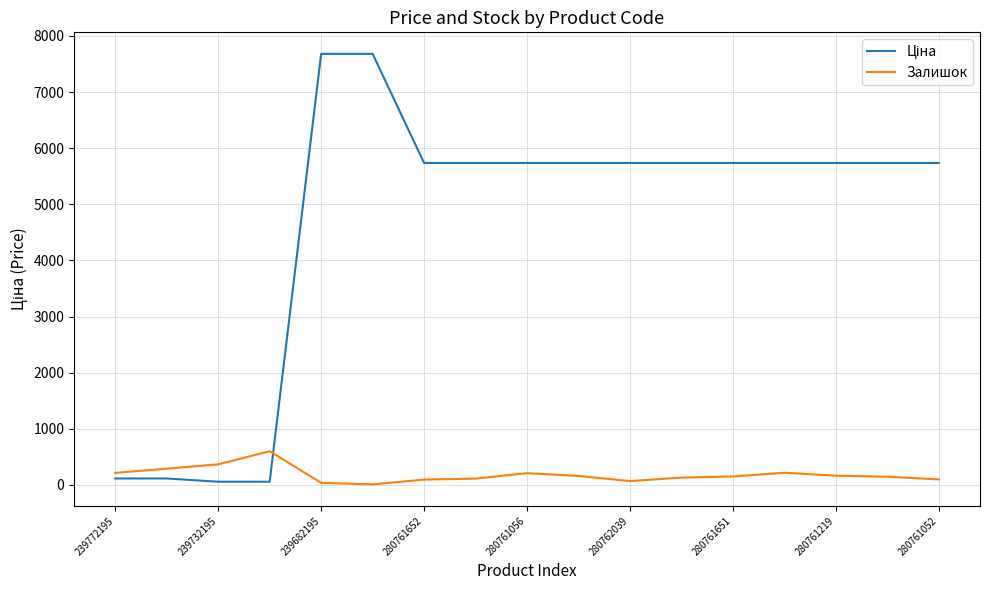

What is the maximum value shown in the chart?

7680.9